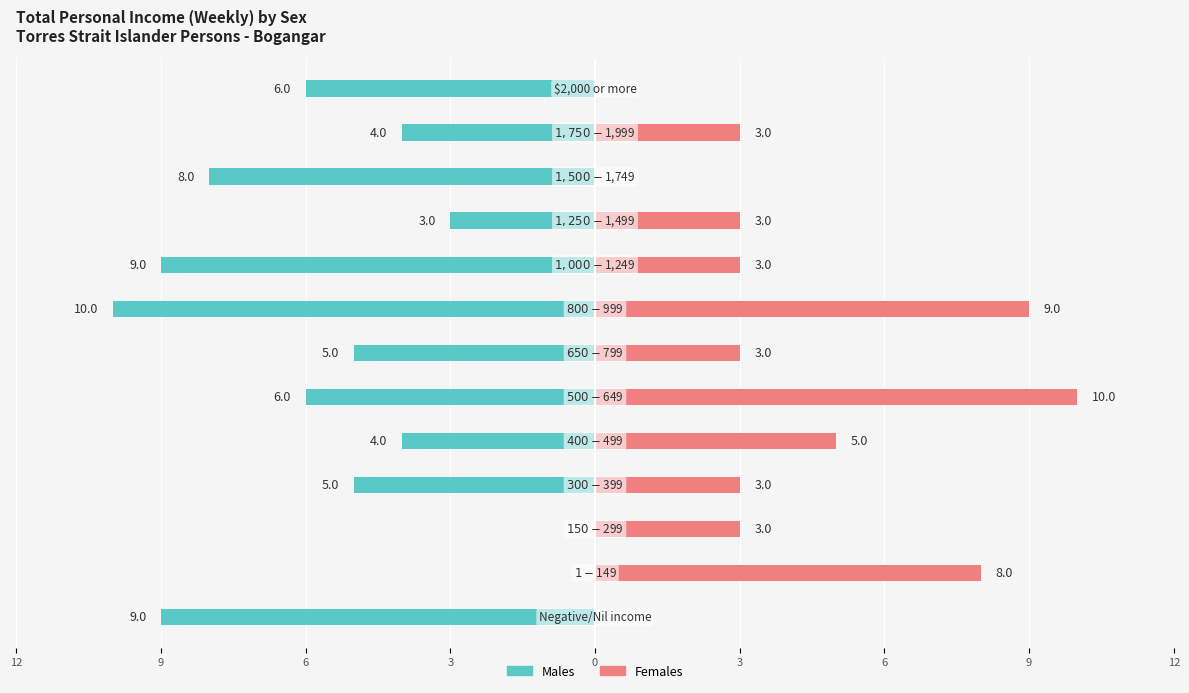

How many data points in Females are above 3?

4